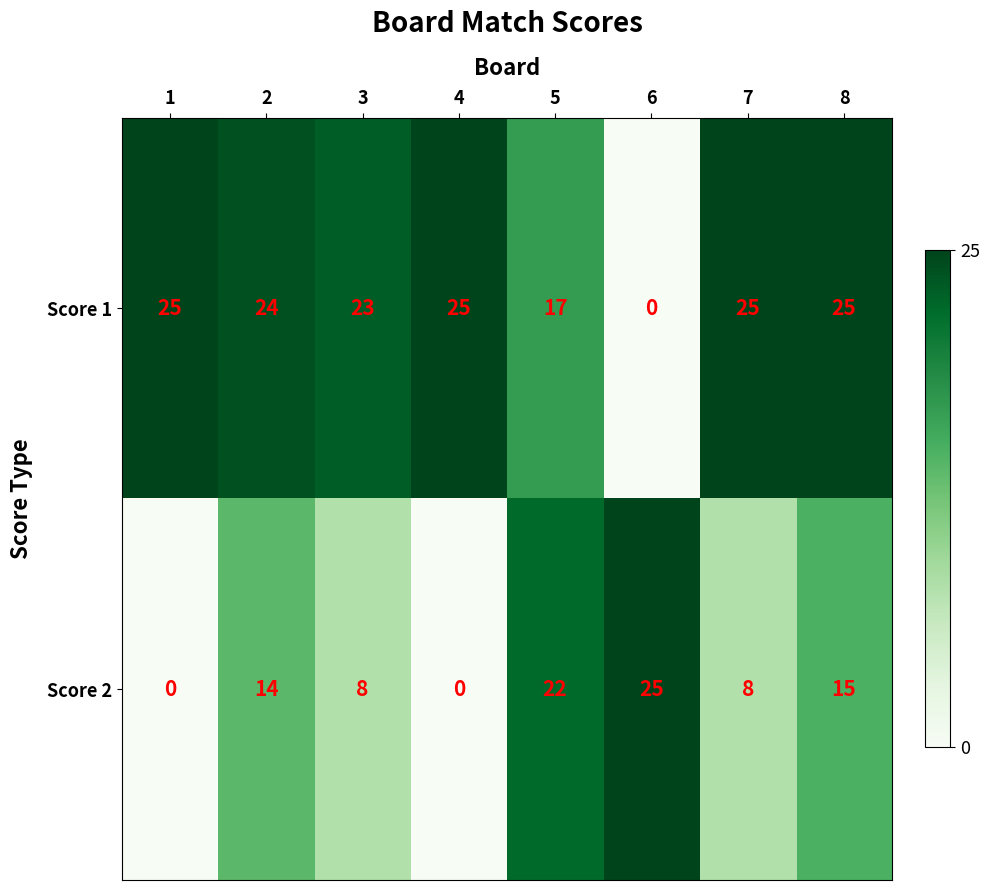

True or false: Score 2 has a value of 8 at 3.

True